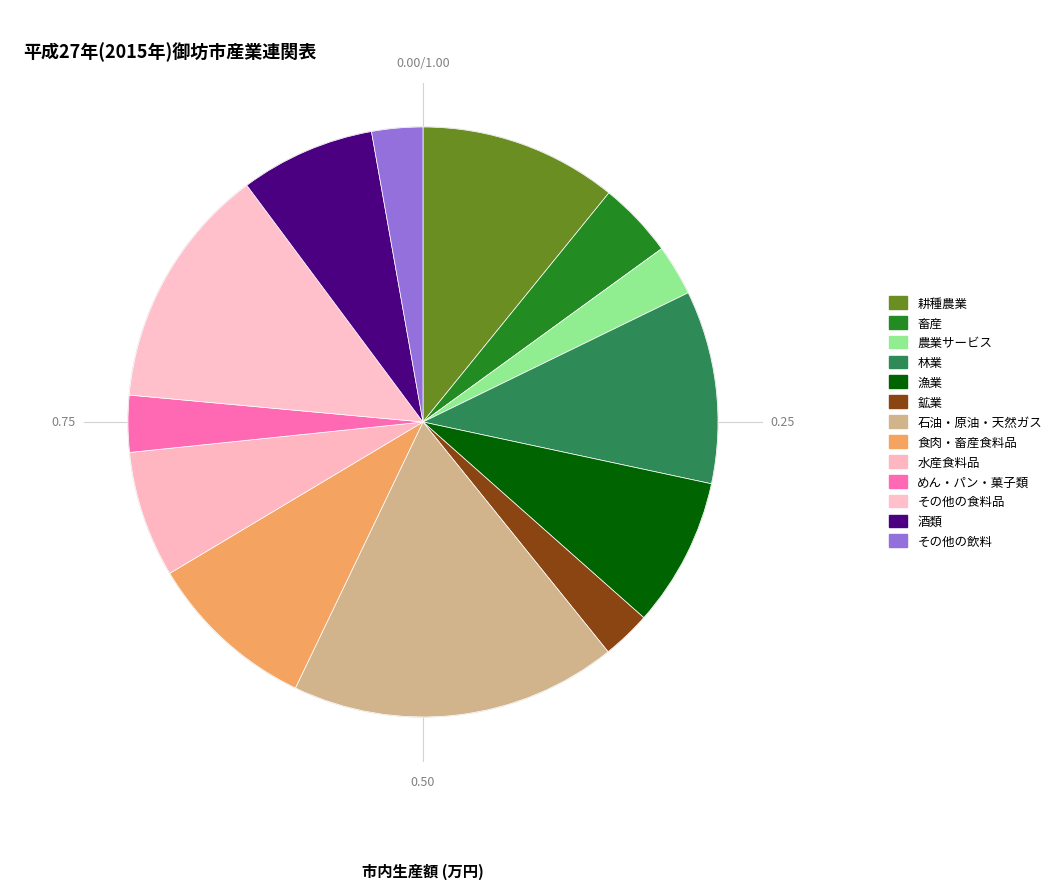

Rank the categories by value from lowest to highest.

鉱業, 農業サービス, その他の飲料, めん・パン・菓子類, 畜産, 水産食料品, 酒類, 漁業, 食肉・畜産食料品, 林業, 耕種農業, その他の食料品, 石油・原油・天然ガス